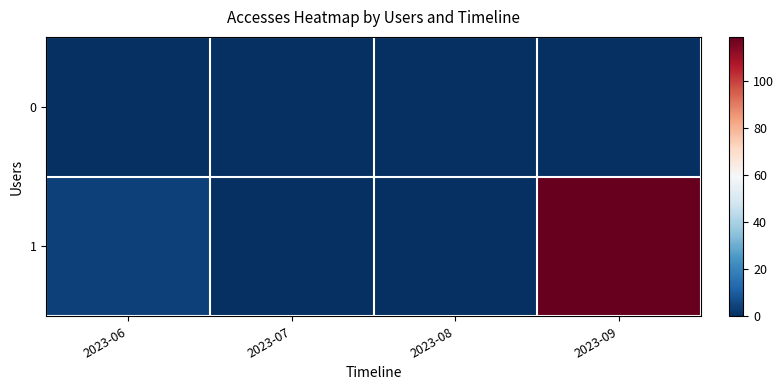

At how many categories does at least one series exceed 97?

1